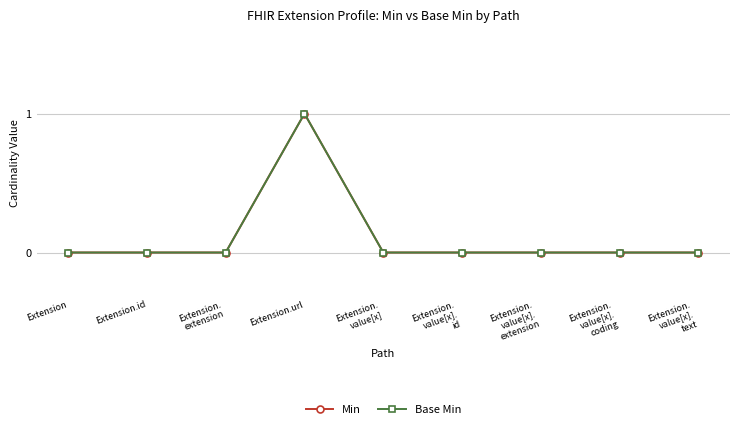

Is this an area chart (filled region under the line)?

No